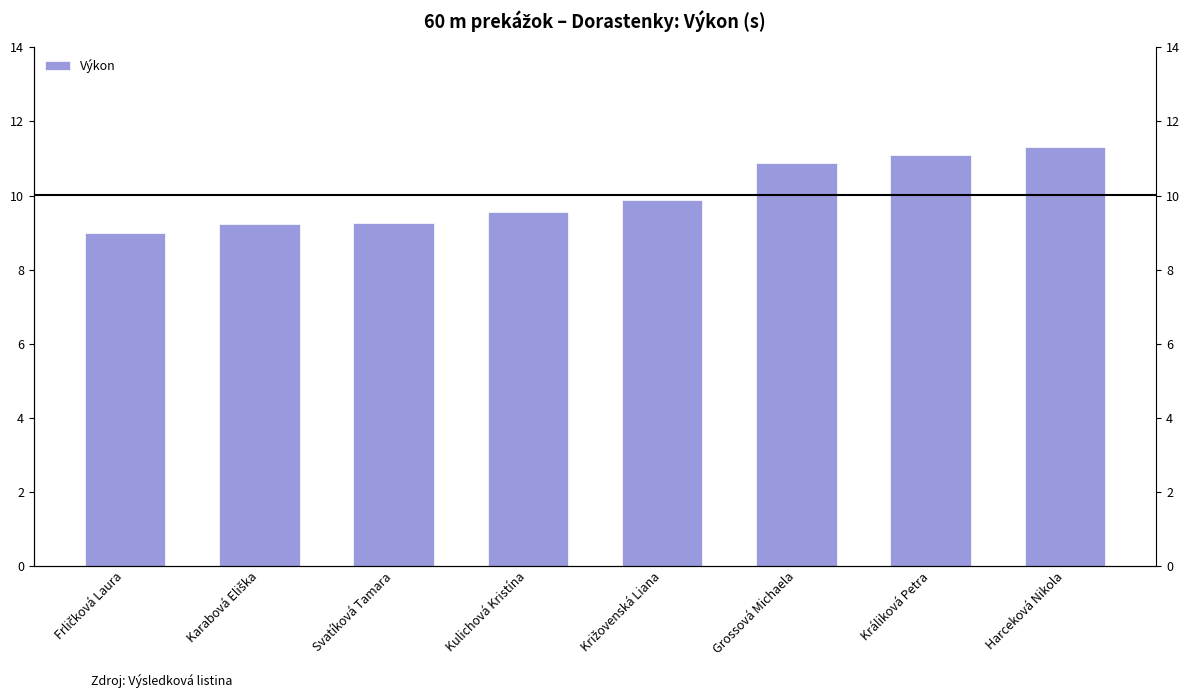

The chart shows a value of 9.0 at Frličková Laura. True or false?

True